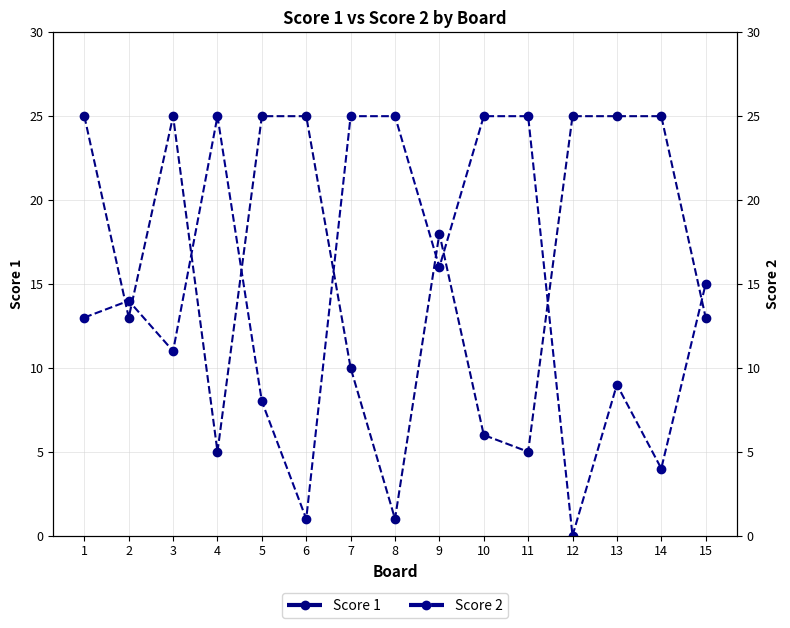

Which series has the largest range (max minus min)?

Score 2